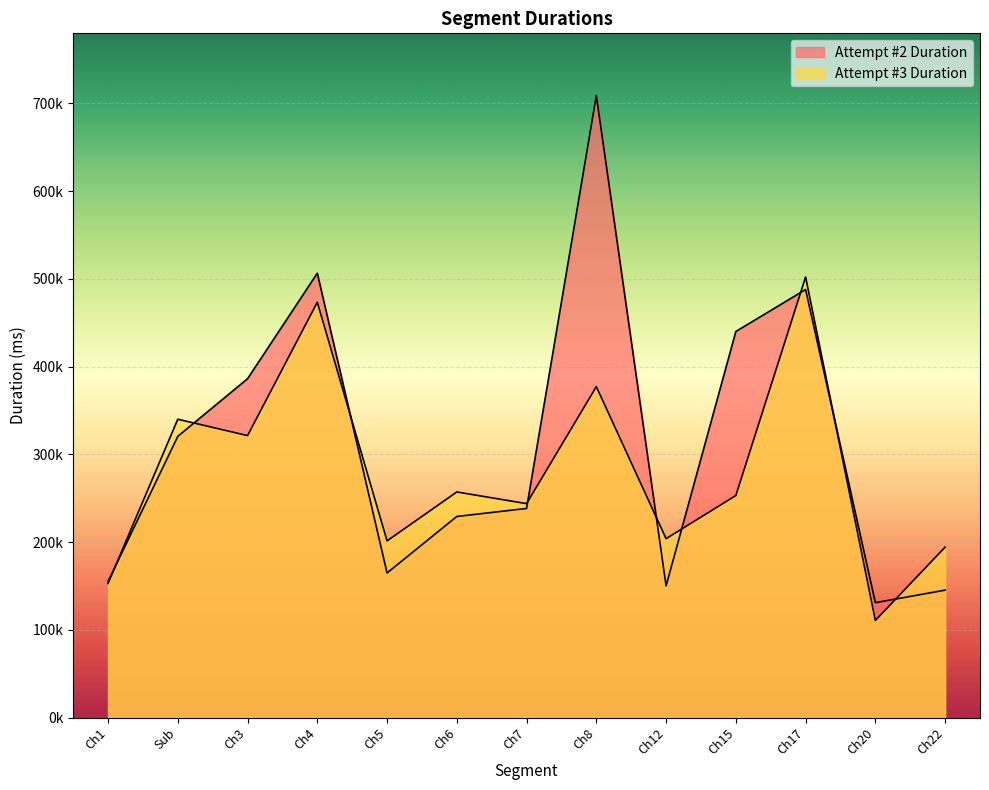

True or false: Attempt #3 Duration has more than 1 points higher than both neighbors.

True